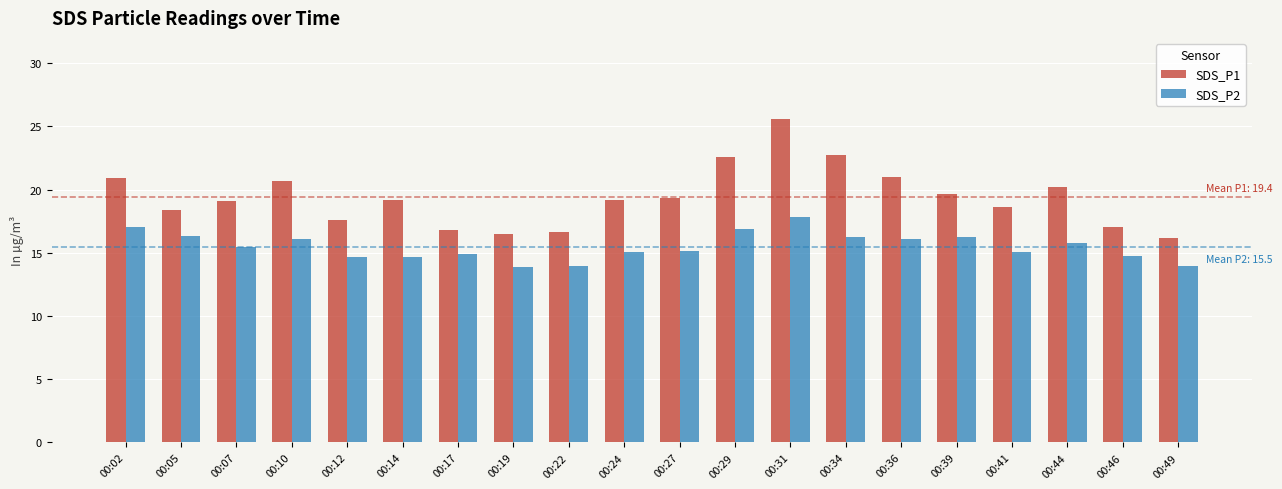

Which series has the widest spread of values?

SDS_P1